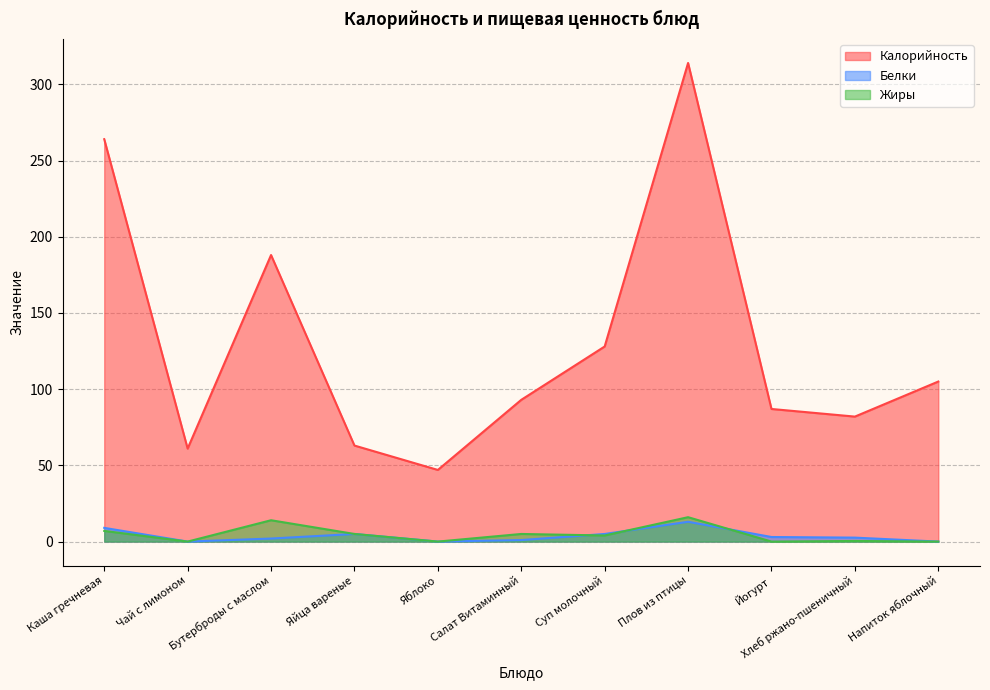

At which label does Белки reach its minimum?

Чай с лимоном